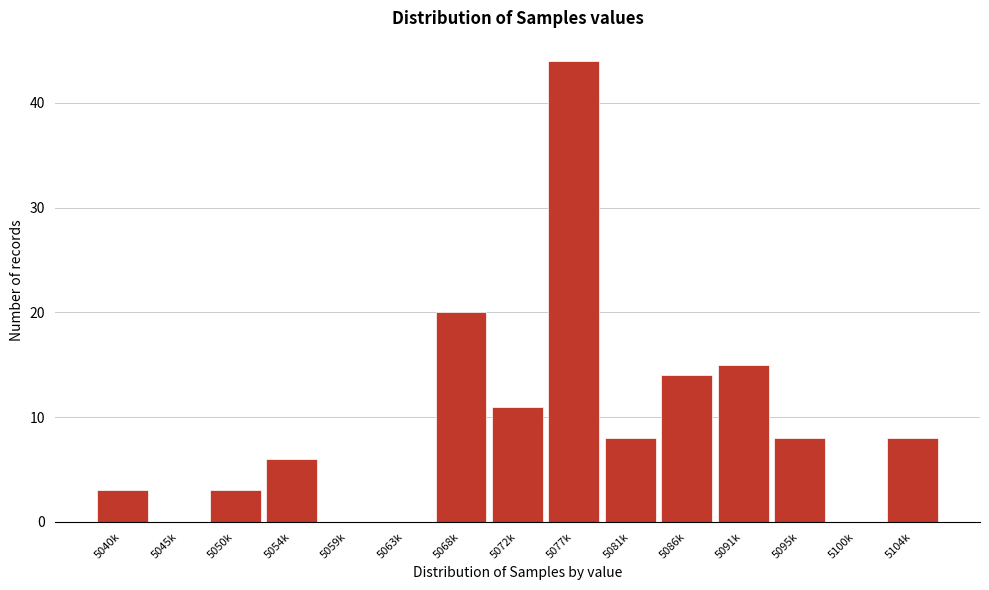

Reading right to left, what are all the values shown in this chart?

5104k=8	5100k=0	5095k=8	5091k=15	5086k=14	5081k=8	5077k=44	5072k=11	5068k=20	5063k=0	5059k=0	5054k=6	5050k=3	5045k=0	5040k=3